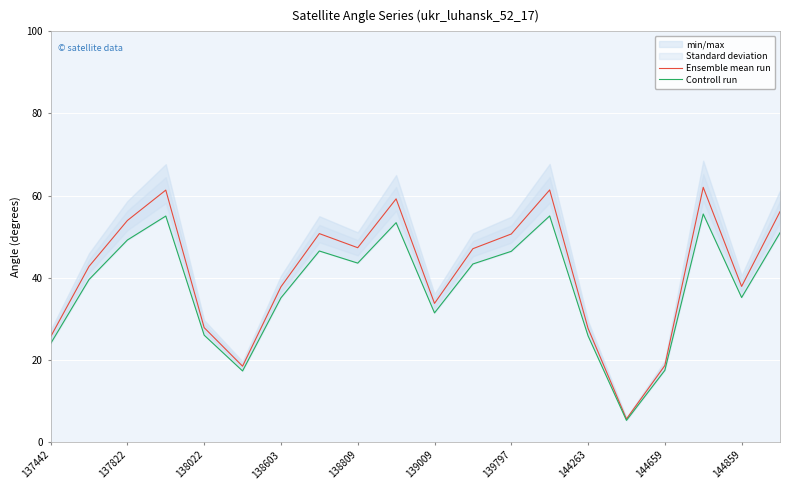

What is the difference between the second highest and second lowest values in the Controll run series?

37.8